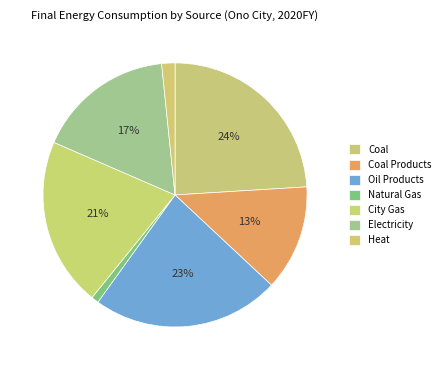

How many slices are in this pie chart?

7